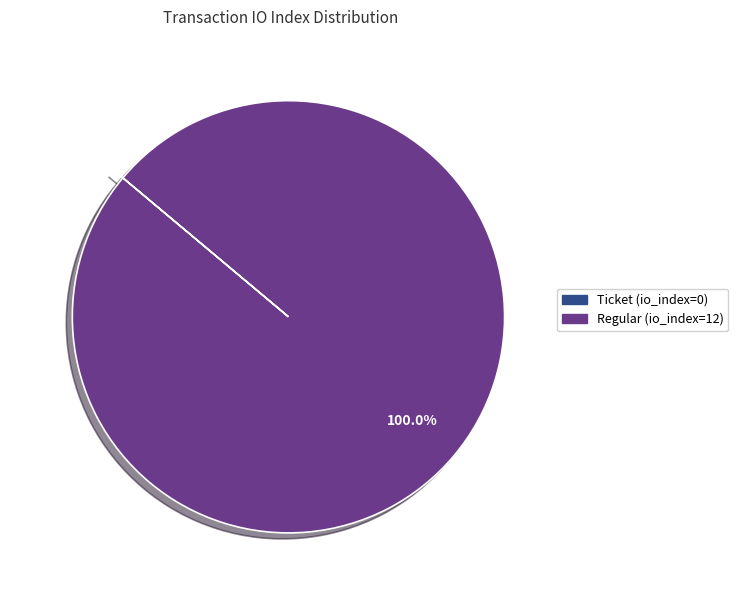

Which category has the biggest portion of the pie?

Regular (io_index=12)